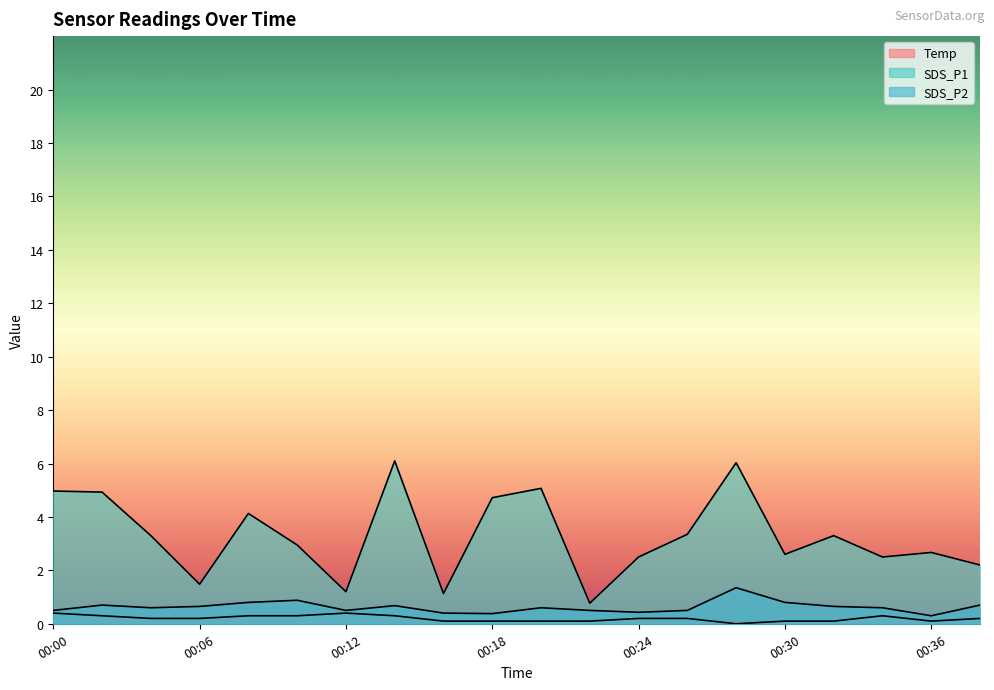

List the series in order of their peak value, highest first.

SDS_P1, SDS_P2, Temp